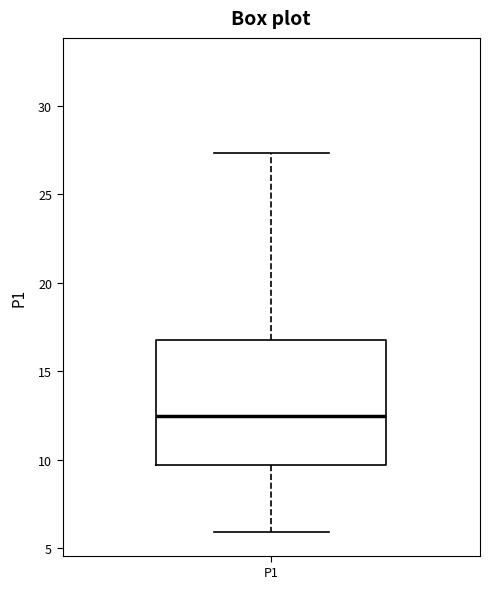

Transcribe this box plot: give where the median line is, the range the box spans, and where the two whiskers end, as read against the y-axis. The values are not printed on the chart, so give them approximately, as read against the axis.

median 12.5, box 9.5 to 17.0, whiskers 6.0 to 27.5